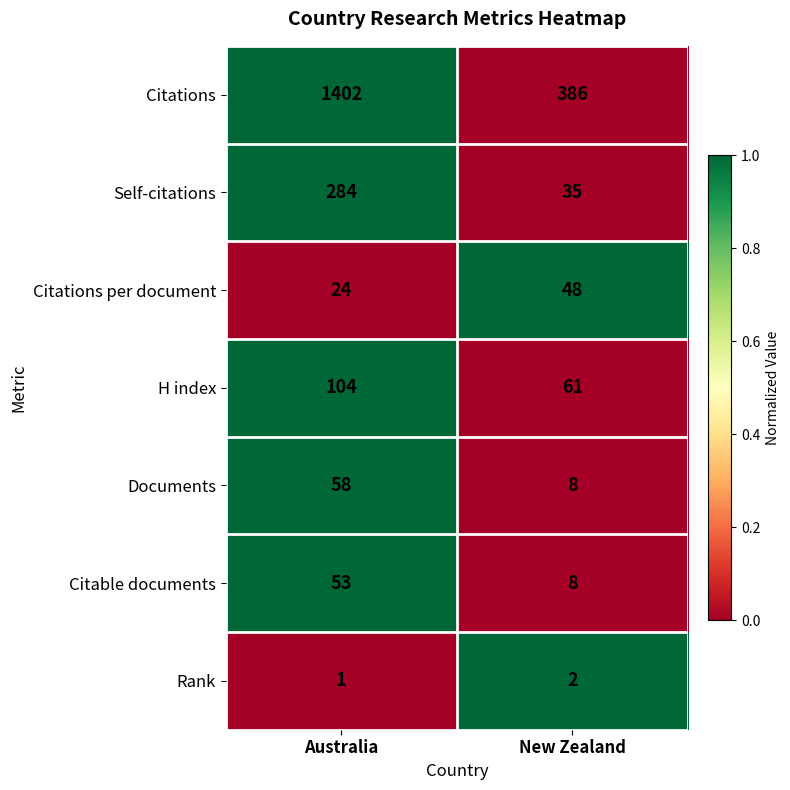

What is the greatest value displayed?

1402